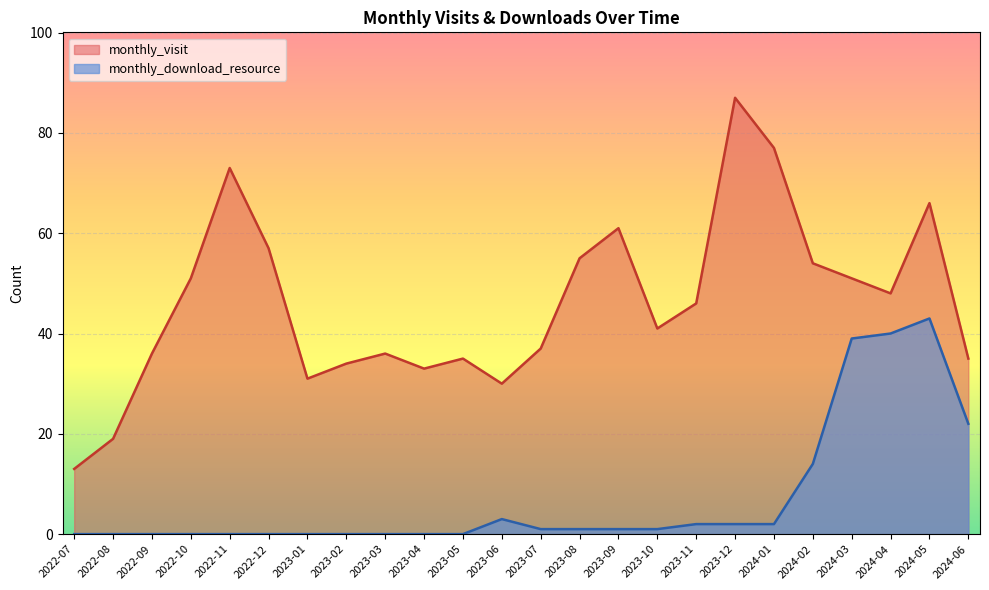

At 2023-07, list the series in order from smallest to largest.

monthly_download_resource, monthly_visit